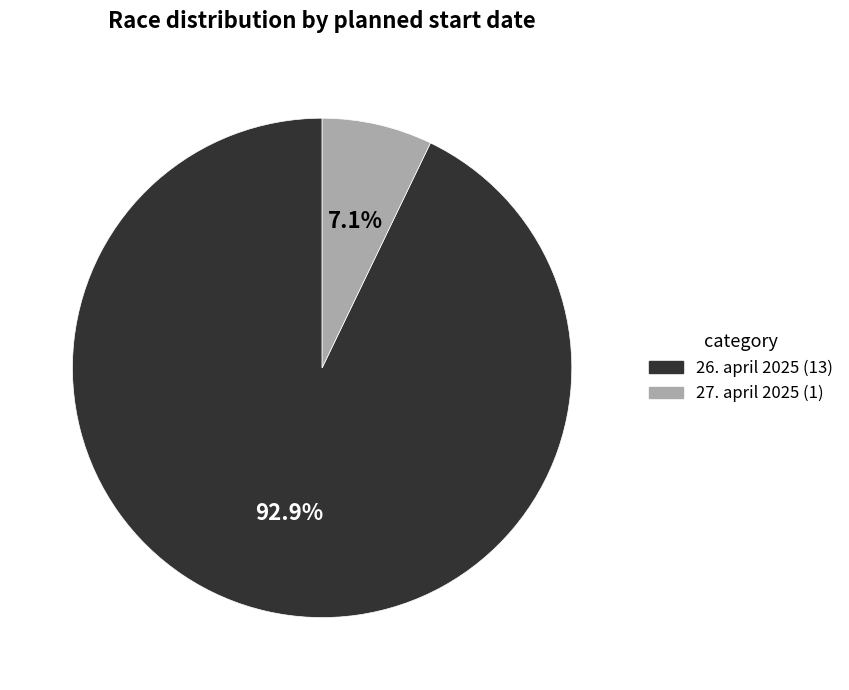

Count the number of slices in the pie.

2